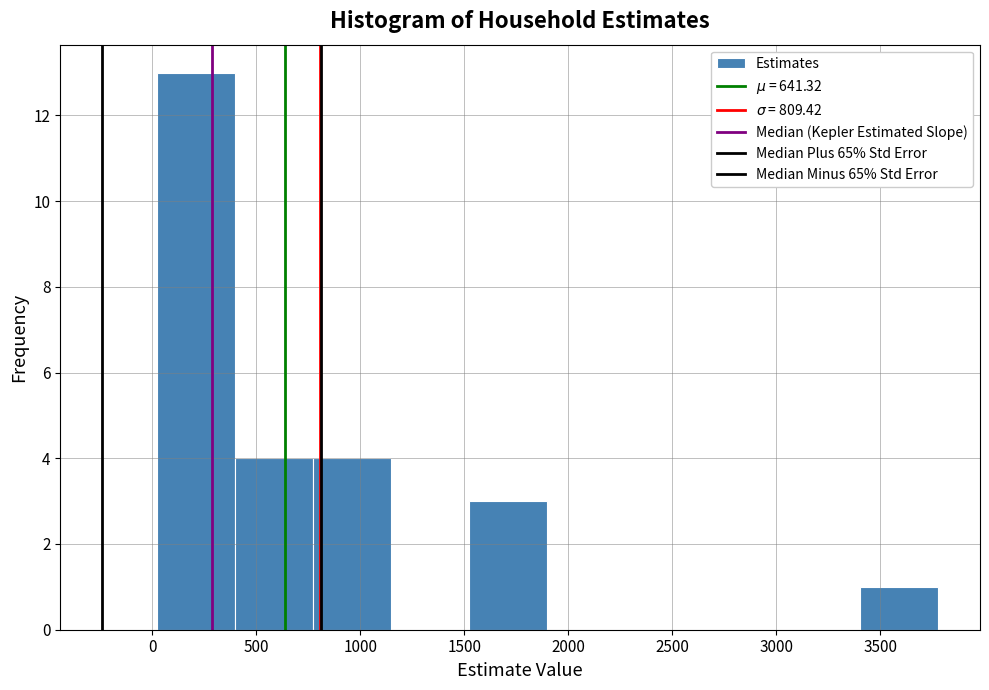

Over which range of the x-axis is the bar tallest?

0 to 400